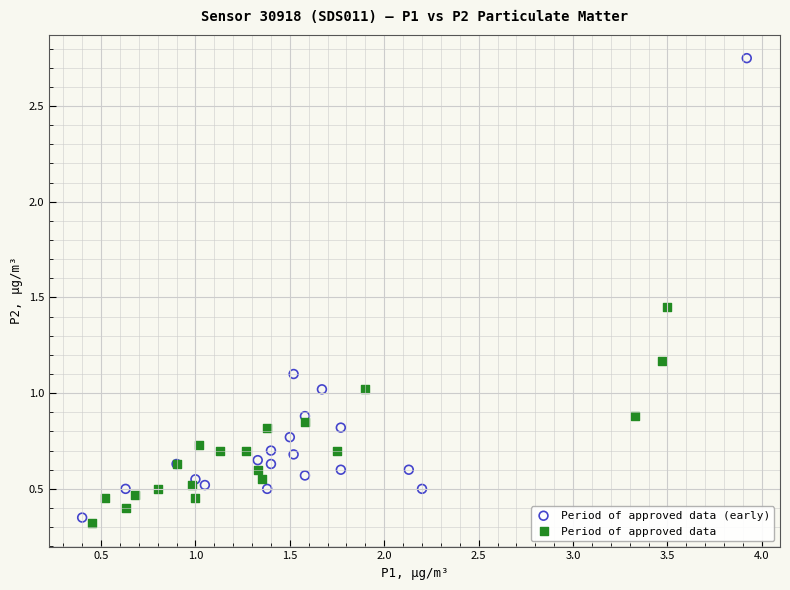

Which series contains the highest Y value?

Period of approved data (early)